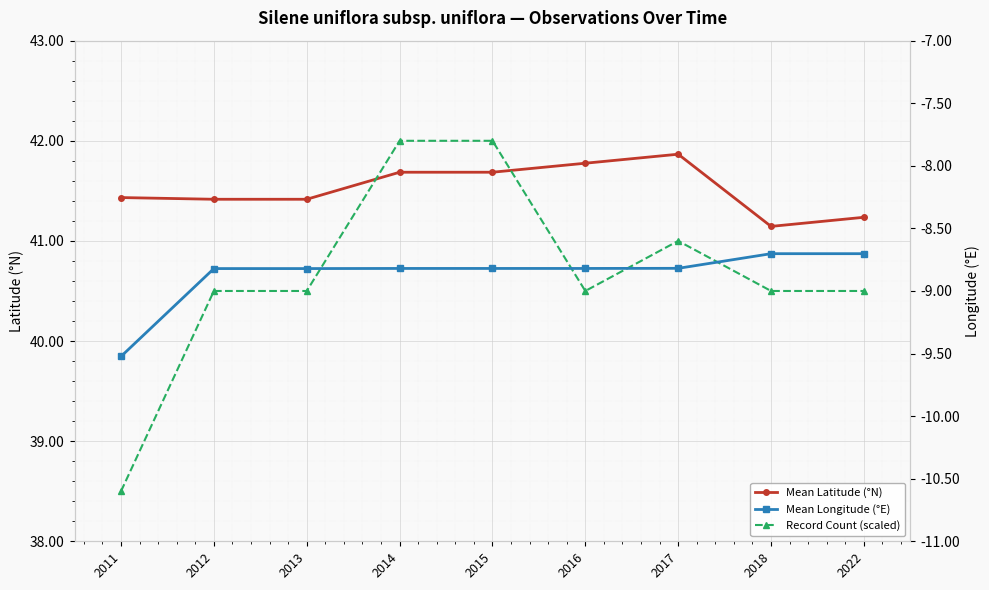

The Mean Longitude (°E) series shows -8.7 at 2022. True or false?

True